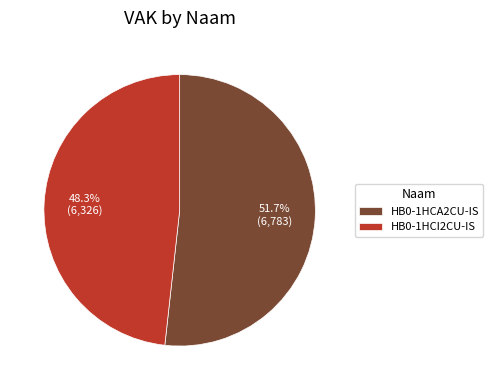

How many slices are in this pie chart?

2